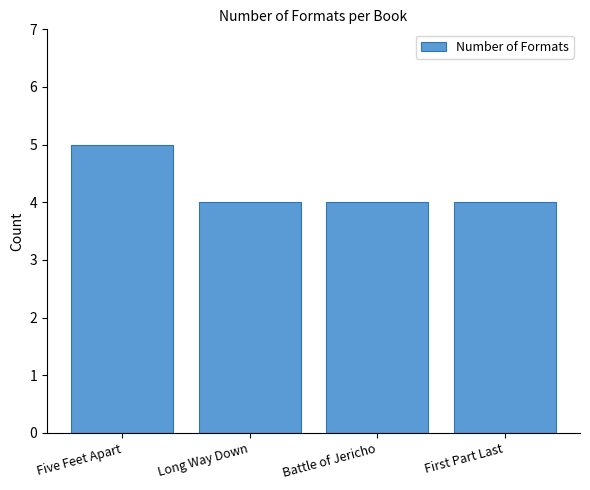

Reading right to left, transcribe all the data shown in this chart.

4	4	4	5